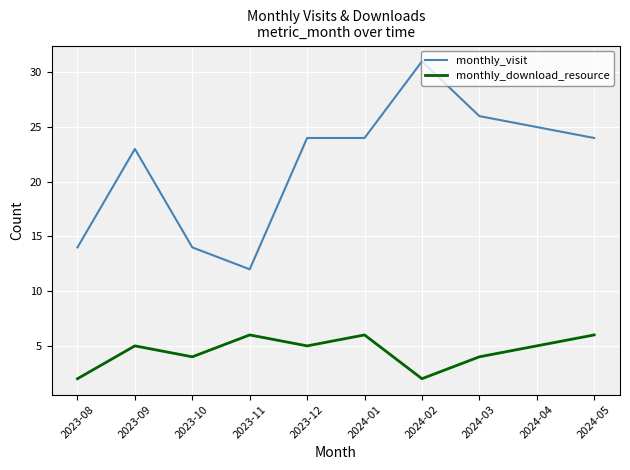

Is it true that monthly_download_resource equals 4 at 2023-10?

True